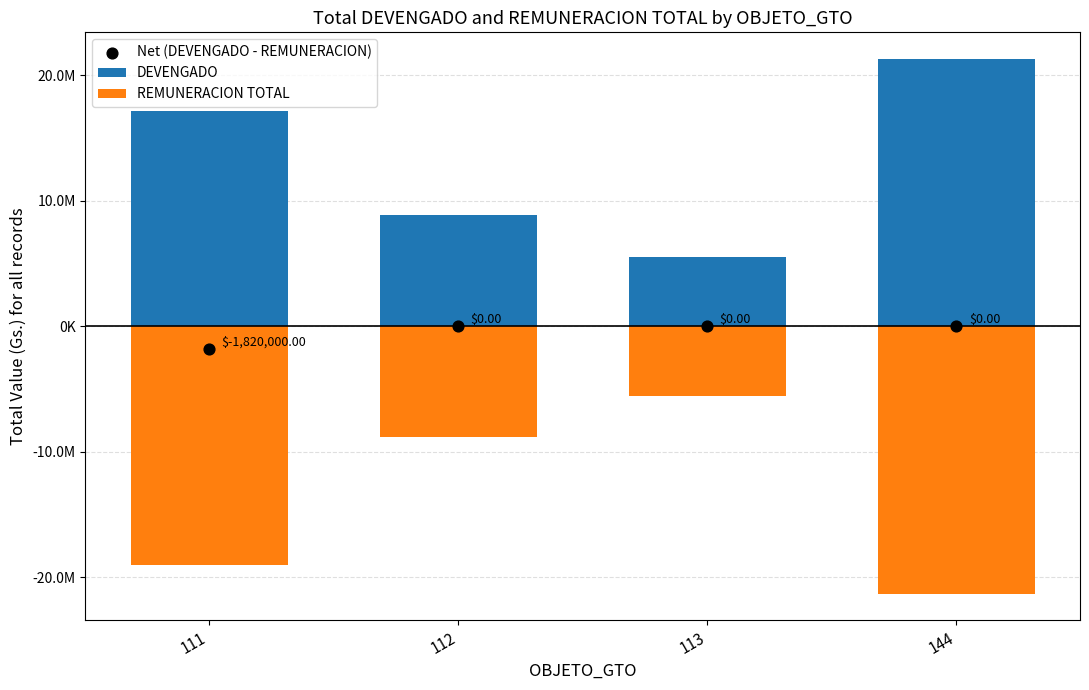

Which series contains the lowest Y value?

REMUNERACION TOTAL